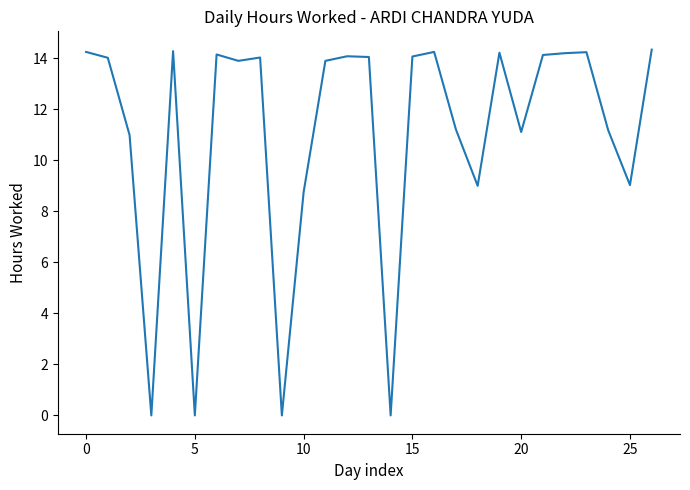

What is the maximum value shown in the chart?

14.3